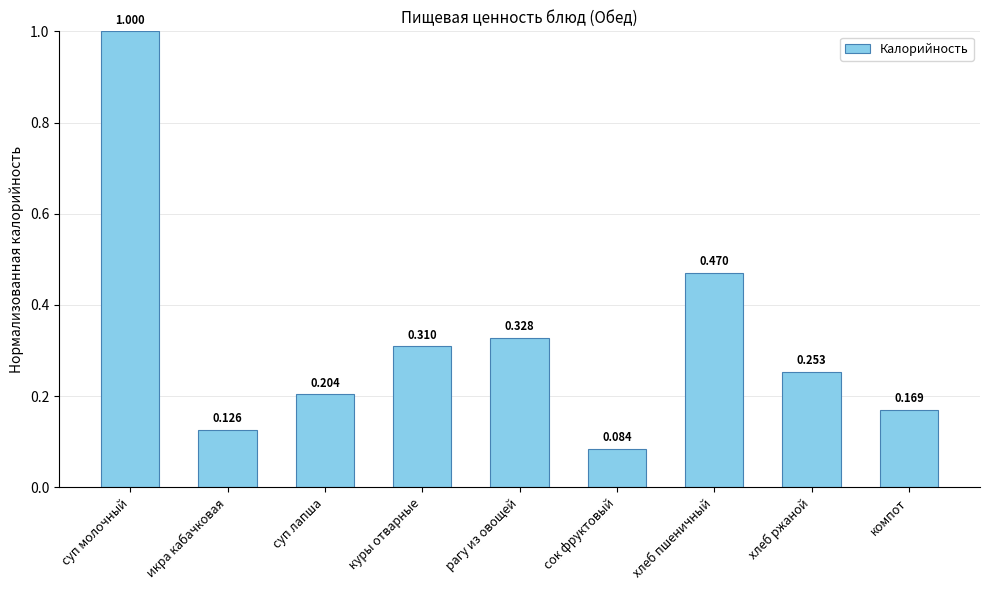

What is the difference between the maximum and minimum values?

0.9